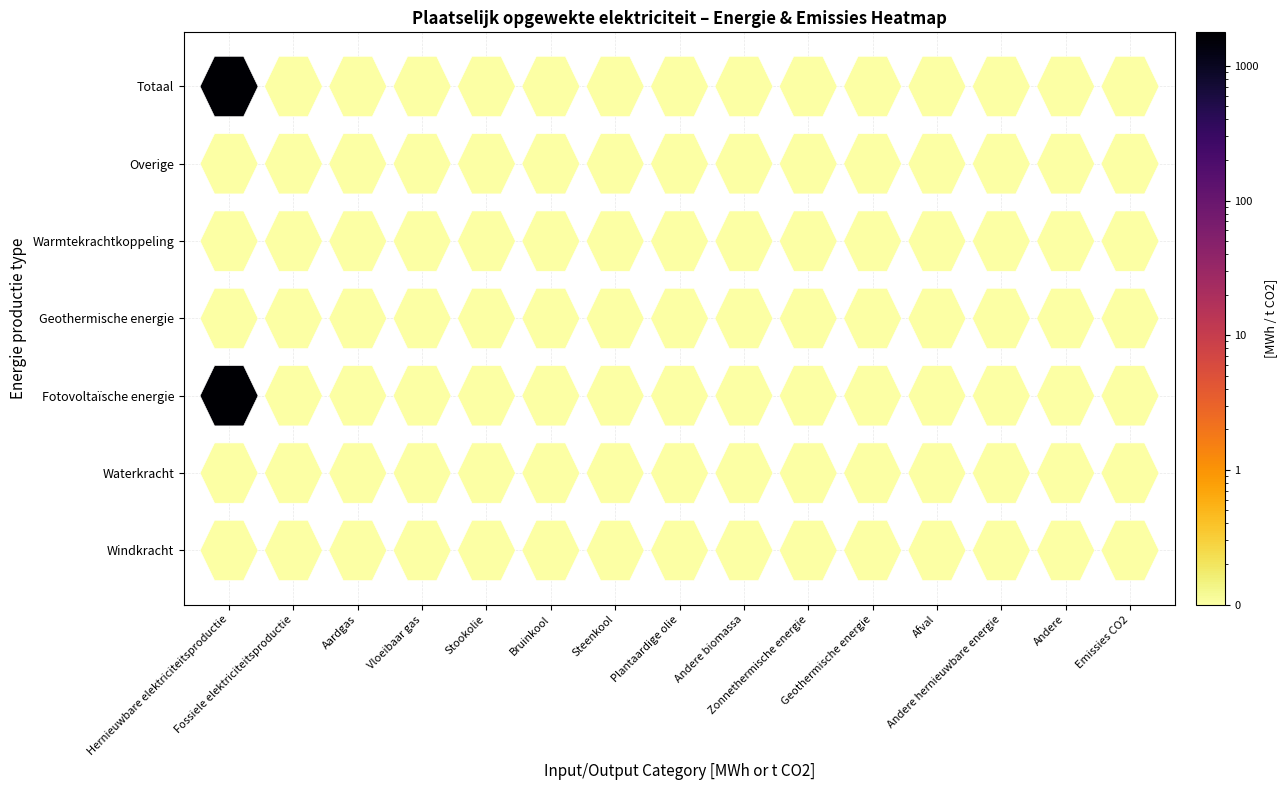

Reading left to right, list all the values displayed in this chart.

Windkracht: 0=0.0	1=0.0	2=0.0	3=0.0	4=0.0	5=0.0	6=0.0	7=0.0	8=0.0	9=0.0	10=0.0	11=0.0	12=0.0	13=0.0	14=0.0
Waterkracht: 0=0.0	1=0.0	2=0.0	3=0.0	4=0.0	5=0.0	6=0.0	7=0.0	8=0.0	9=0.0	10=0.0	11=0.0	12=0.0	13=0.0	14=0.0
Fotovoltaïsche energie: 0=1774.7	1=0.0	2=0.0	3=0.0	4=0.0	5=0.0	6=0.0	7=0.0	8=0.0	9=0.0	10=0.0	11=0.0	12=0.0	13=0.0	14=0.0
Geothermische energie: 0=0.0	1=0.0	2=0.0	3=0.0	4=0.0	5=0.0	6=0.0	7=0.0	8=0.0	9=0.0	10=0.0	11=0.0	12=0.0	13=0.0	14=0.0
Warmtekrachtkoppeling: 0=0.0	1=0.0	2=0.0	3=0.0	4=0.0	5=0.0	6=0.0	7=0.0	8=0.0	9=0.0	10=0.0	11=0.0	12=0.0	13=0.0	14=0.0
Overige: 0=0.0	1=0.0	2=0.0	3=0.0	4=0.0	5=0.0	6=0.0	7=0.0	8=0.0	9=0.0	10=0.0	11=0.0	12=0.0	13=0.0	14=0.0
Totaal: 0=1774.7	1=0.0	2=0.0	3=0.0	4=0.0	5=0.0	6=0.0	7=0.0	8=0.0	9=0.0	10=0.0	11=0.0	12=0.0	13=0.0	14=0.0